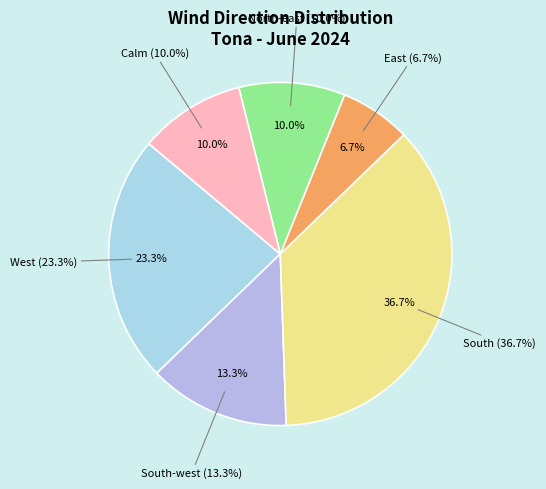

Does East account for over 50% of the chart?

No